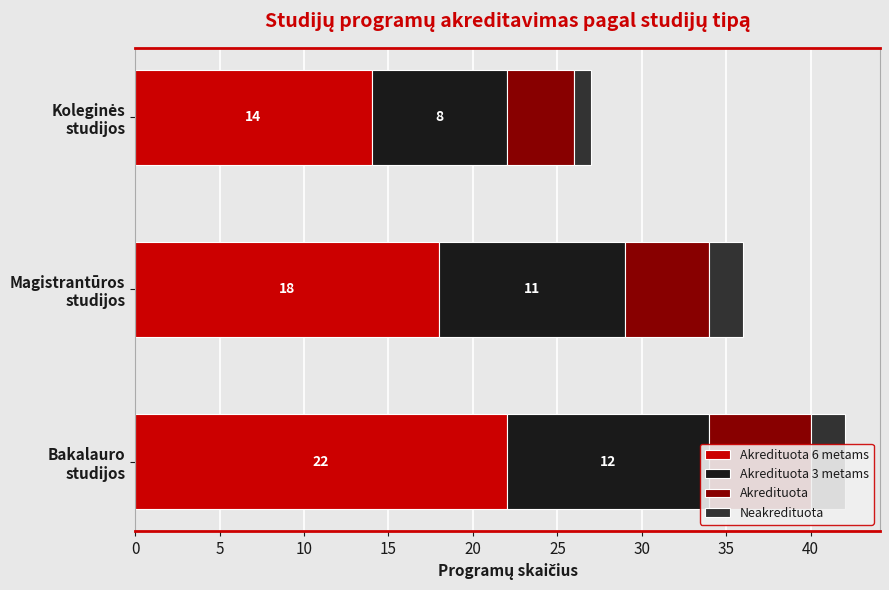

What is the value of the Akredituota bar at the 1st from the left?

6